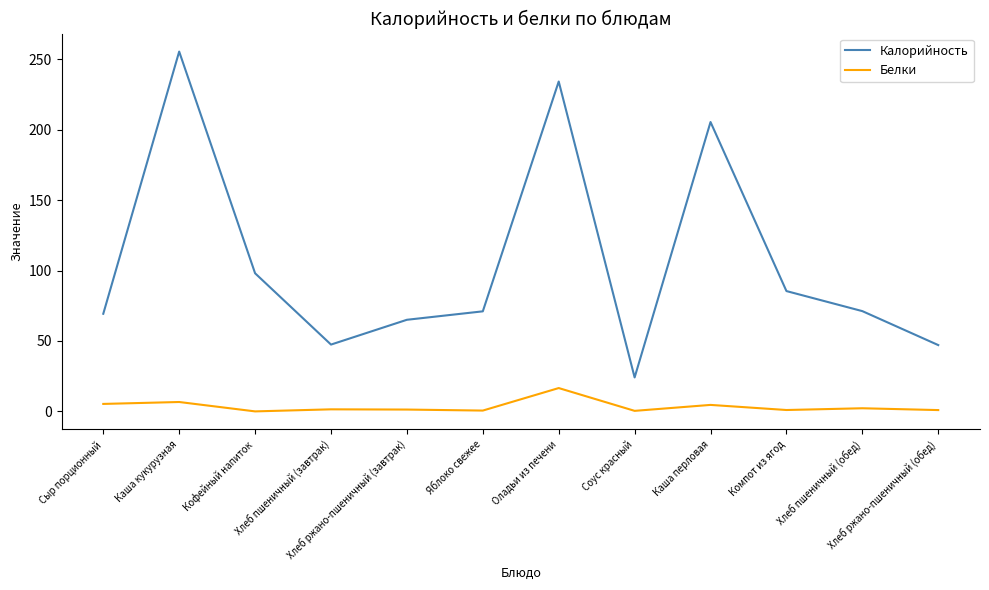

At which category is the sum across all series the highest?

Каша кукурузная